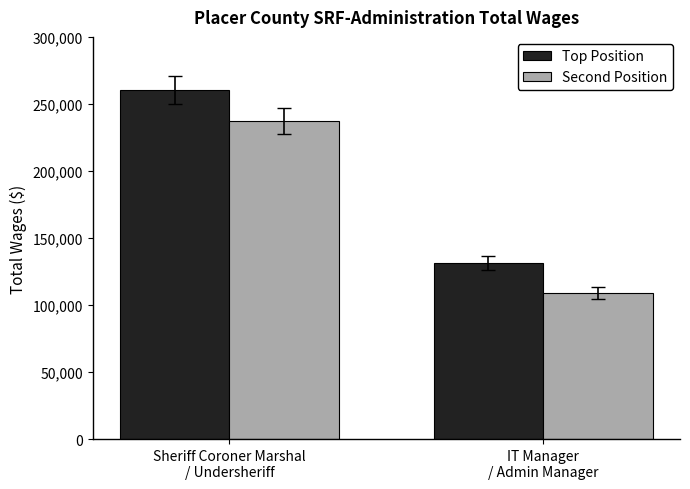

Which category has the lowest value in the Second Position series?

IT Manager
/ Admin Manager